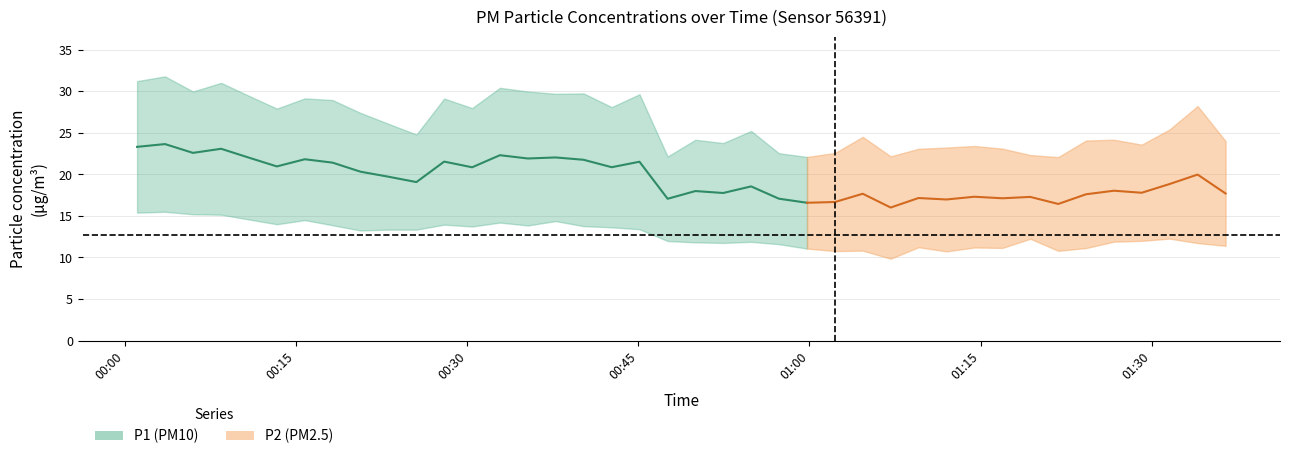

At 34, list the series in order from largest to smallest.

P1, P2